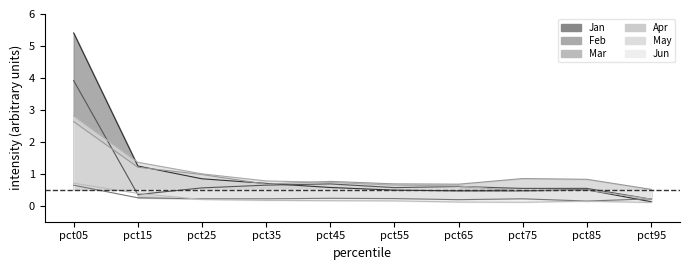

What is the highest value of the Jun series?

0.7